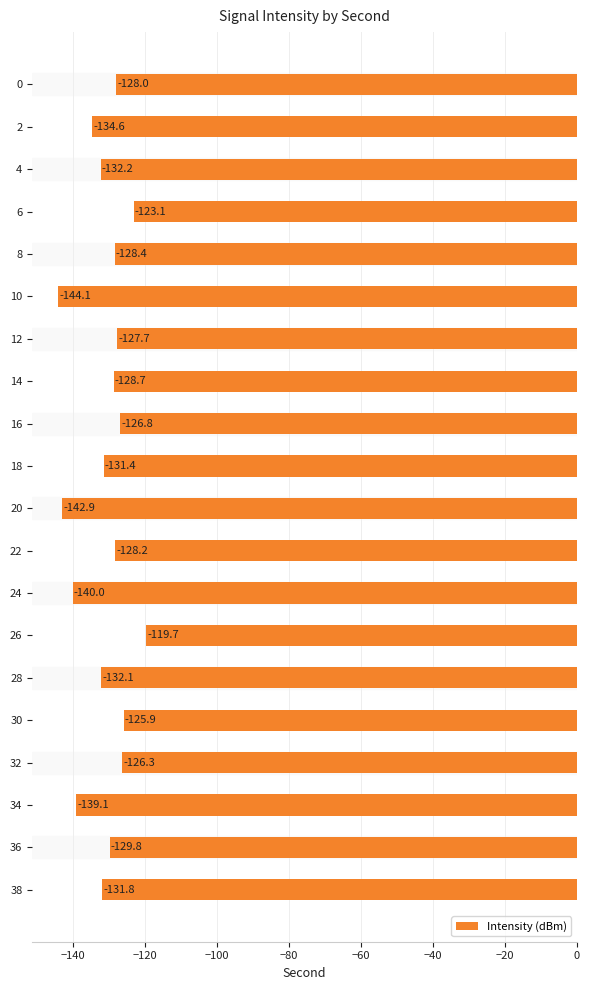

Is it true that the value at 10 is -144.1?

True